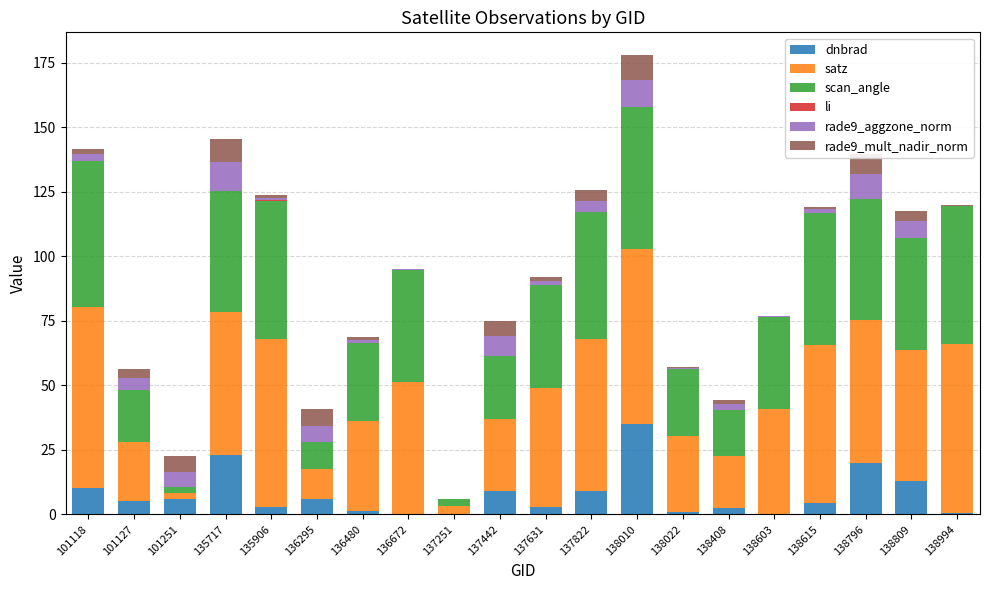

What is the total value across all series at 138010?

177.9